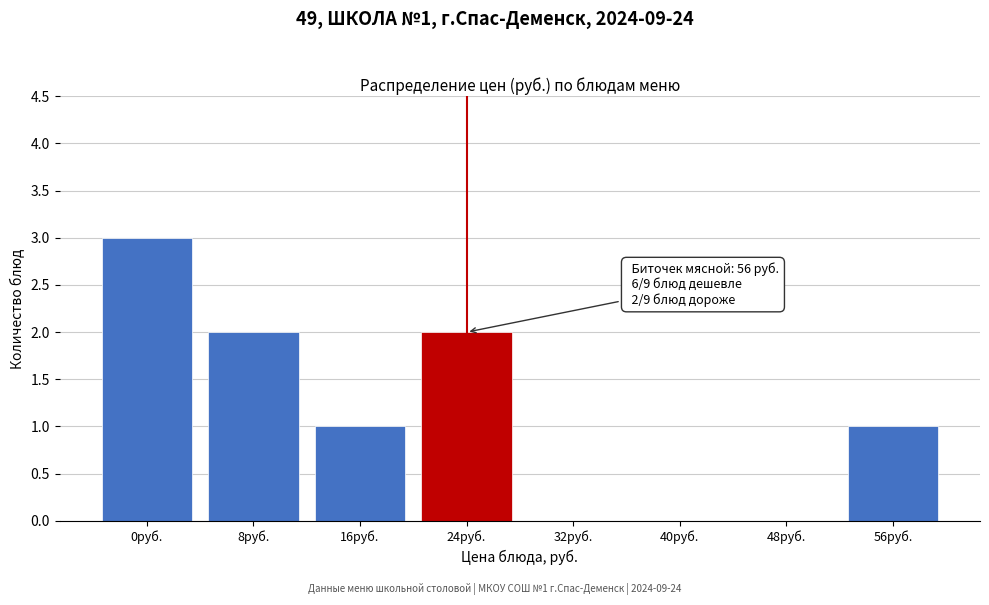

Reading left to right, what are all the values shown in this chart?

0руб.=3	8руб.=2	16руб.=1	24руб.=2	32руб.=0	40руб.=0	48руб.=0	56руб.=1